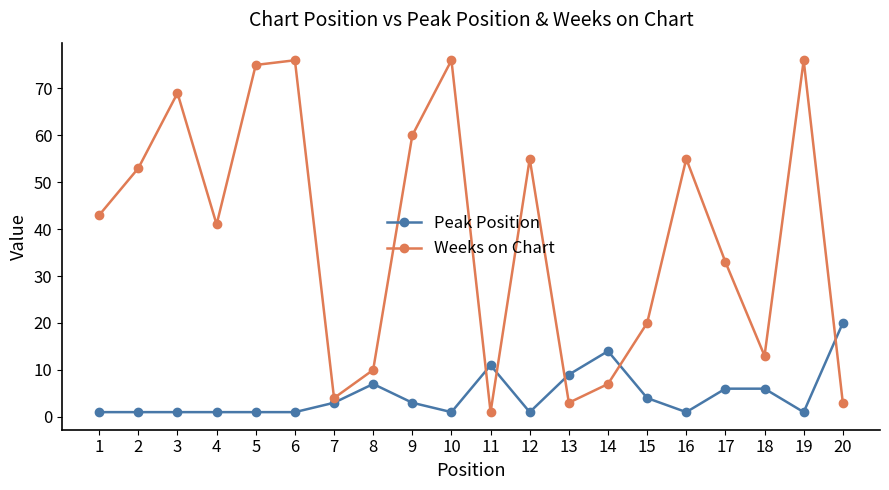

Which series has the largest total across all categories?

Weeks on Chart